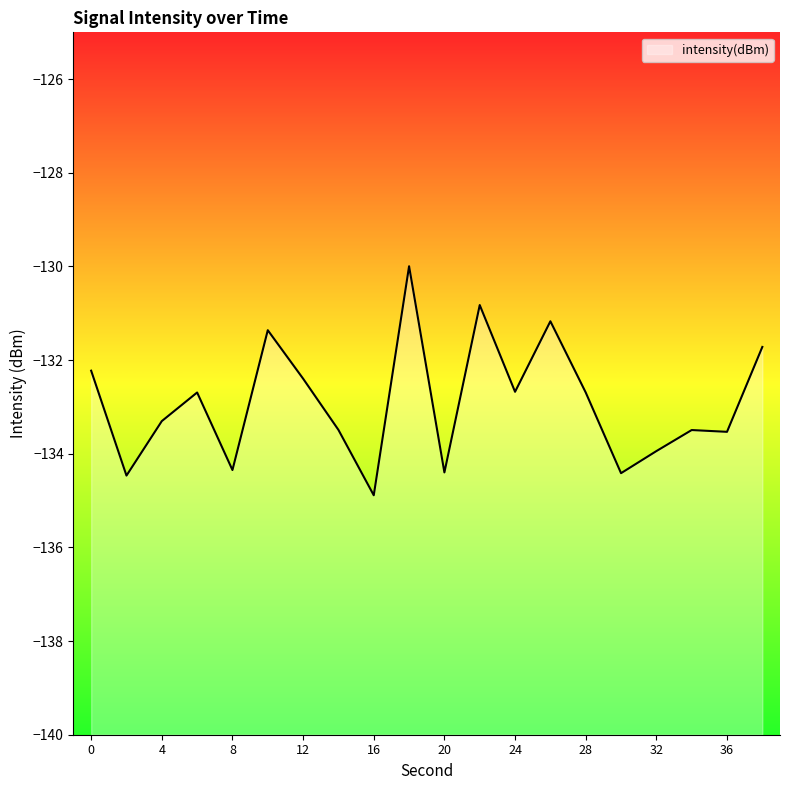

What is the value of the 7th point from the left?

-132.4